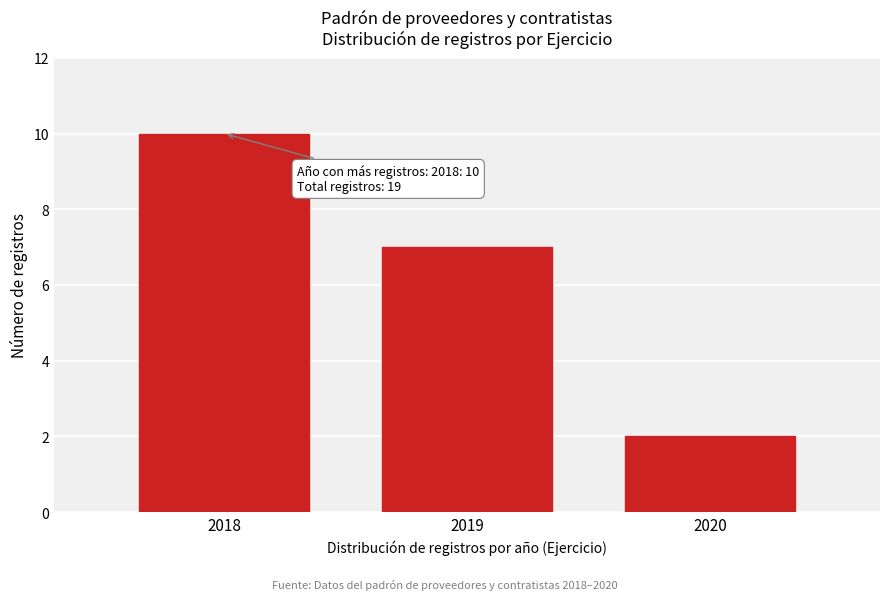

Over which range of the x-axis is the bar tallest?

2017.5 to 2018.5